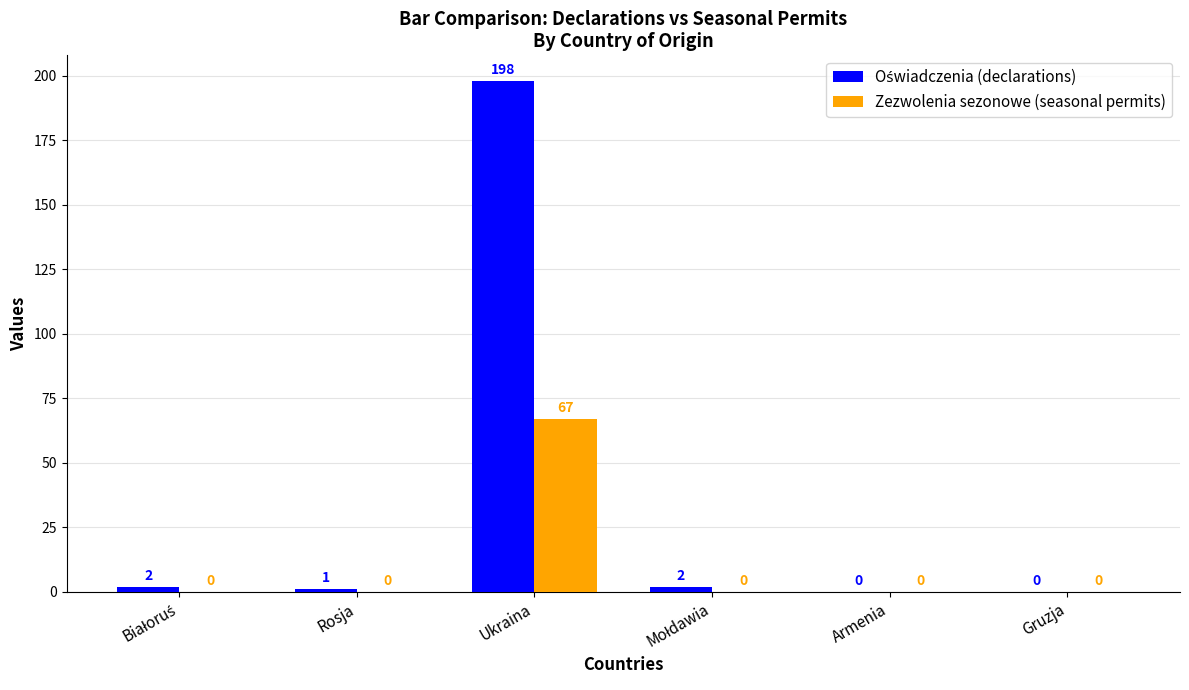

What is the total value across all series at Ukraina?

265